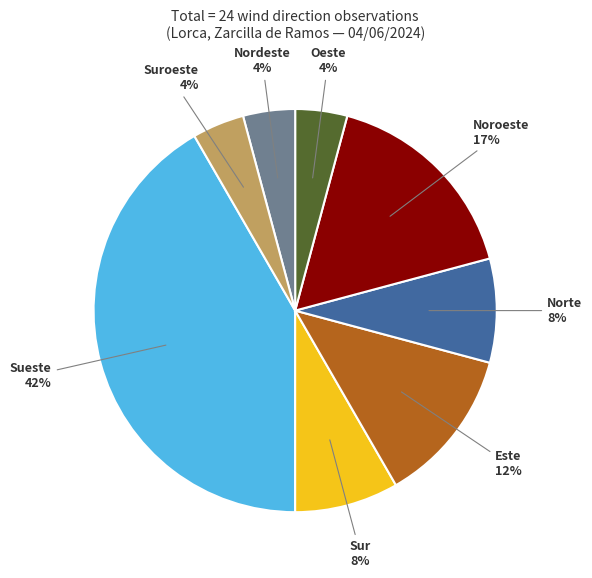

Do Sur and Norte together represent more than half of the pie?

No